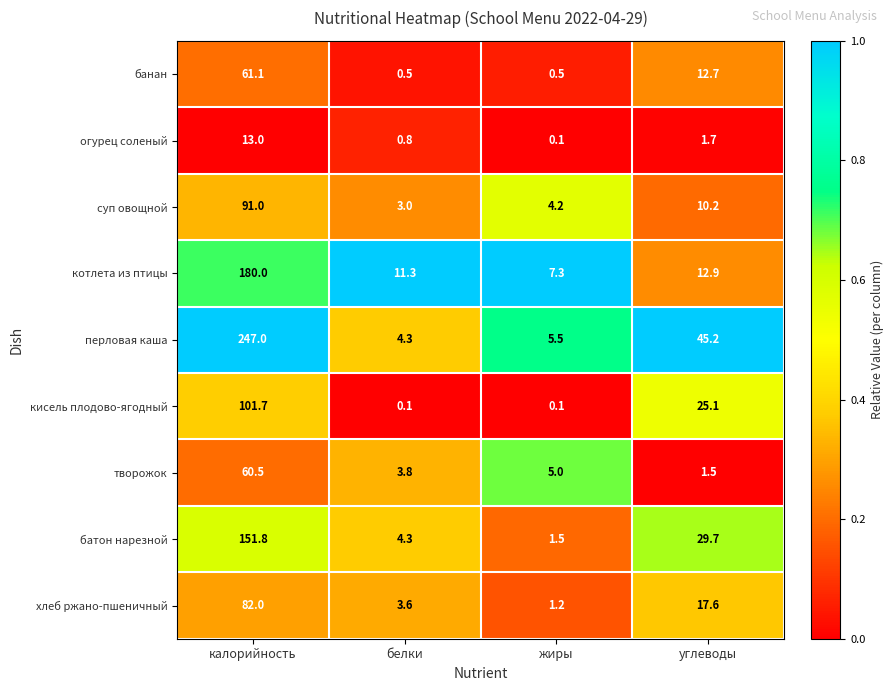

The кисель плодово-ягодный series shows 101.7 at калорийность. True or false?

True